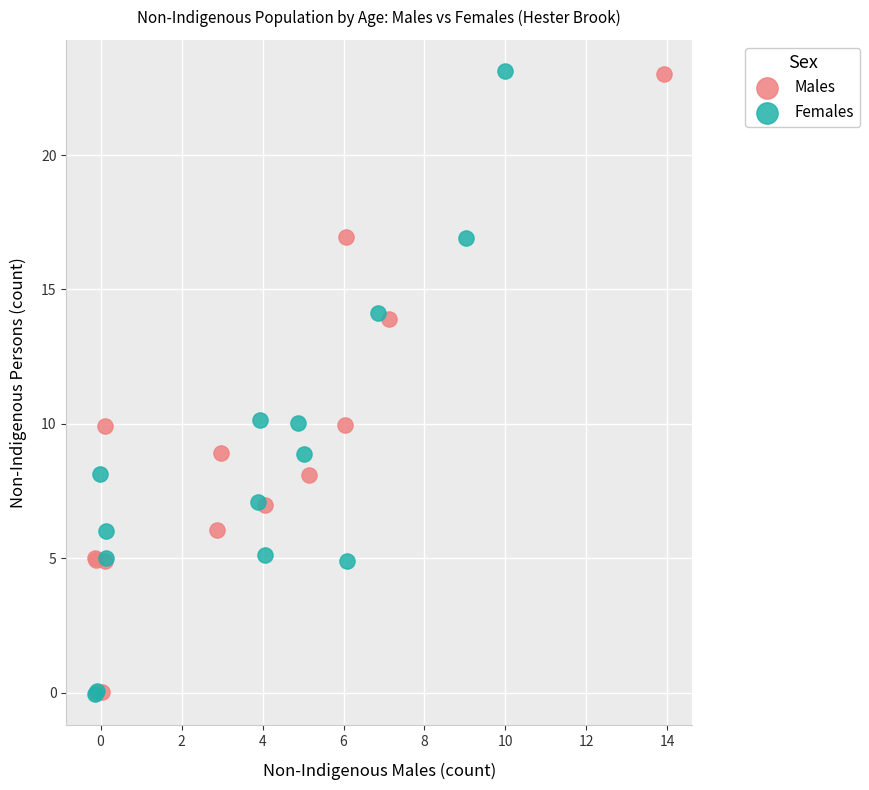

Which series has the widest spread of Y values?

Females